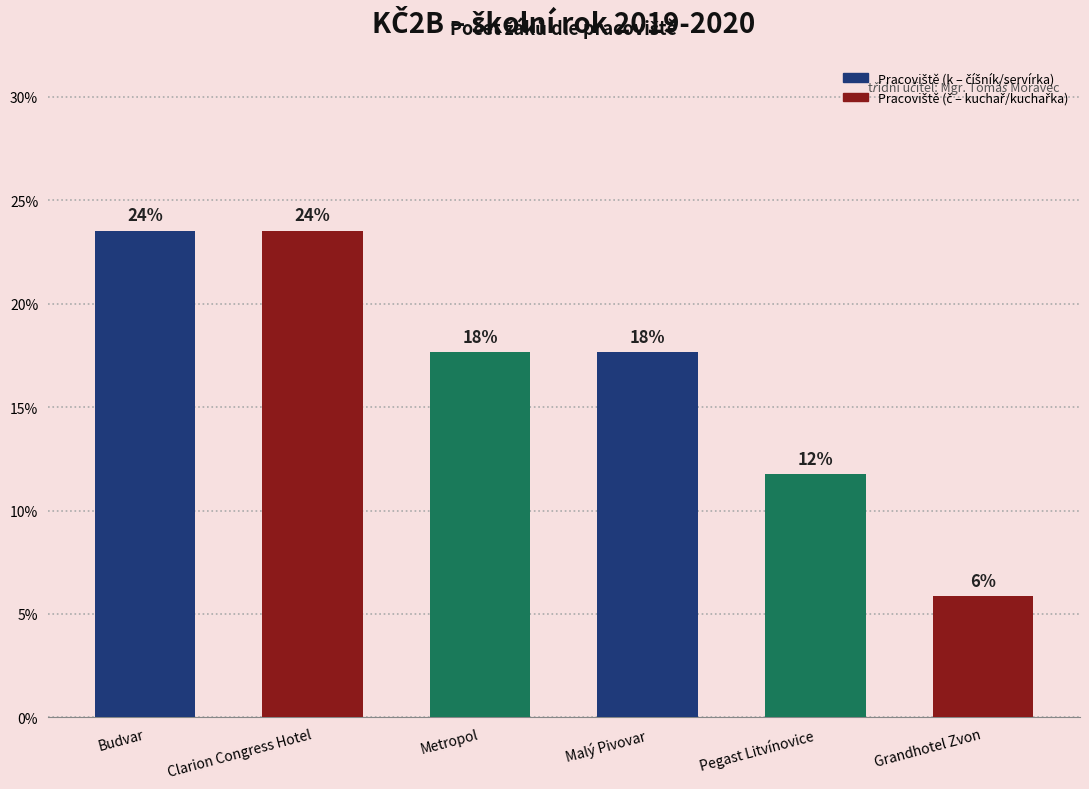

Does the chart contain any negative values?

No